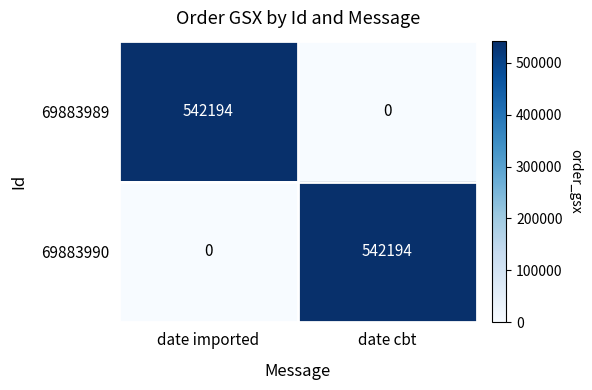

Reading left to right, list all the values displayed in this chart.

69883989: date imported=542194	date cbt=0
69883990: date imported=0	date cbt=542194